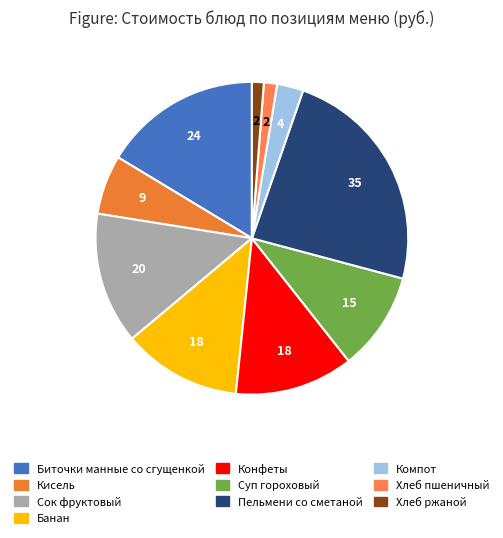

Which category has the biggest portion of the pie?

Пельмени со сметаной